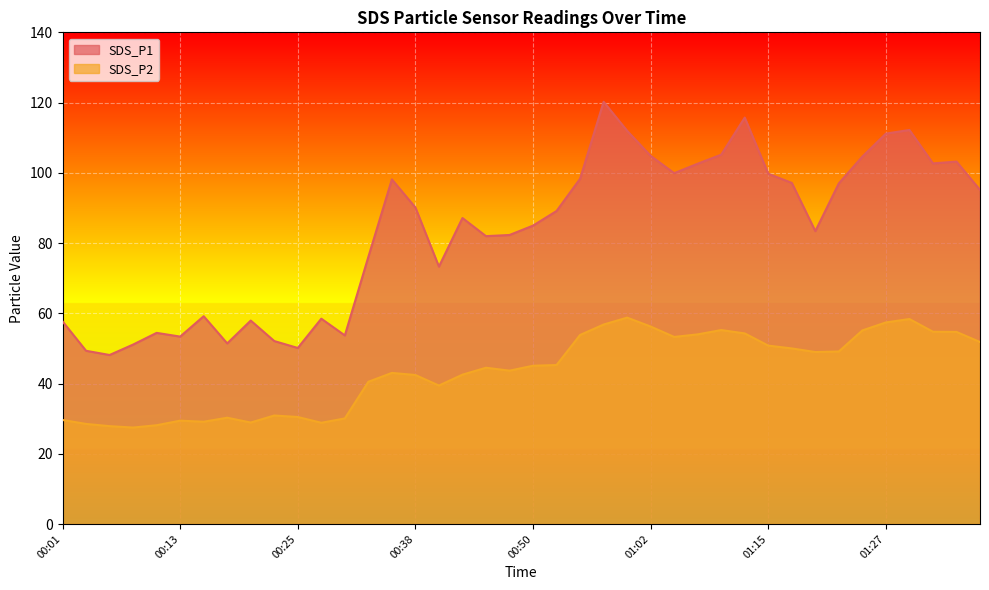

What is the difference between the maximum and minimum values in the SDS_P1 series?

72.1